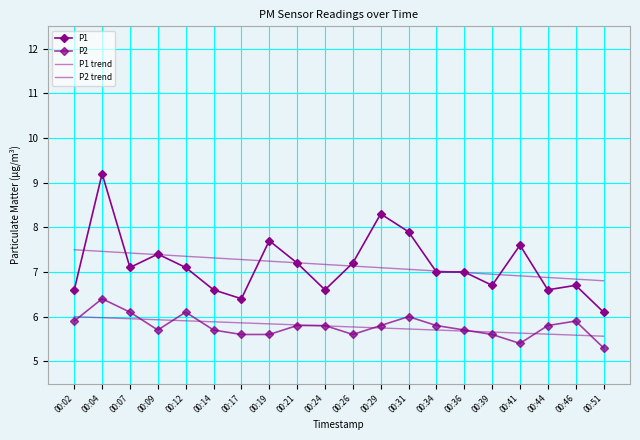

The value of P1 at 00:51 is 9.9. True or false?

False